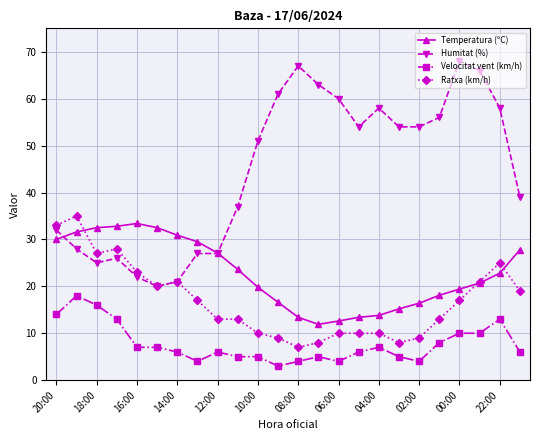

List the series in order of their overall mean, highest first.

Humitat (%), Temperatura (ºC), Ratxa (km/h), Velocitat vent (km/h)